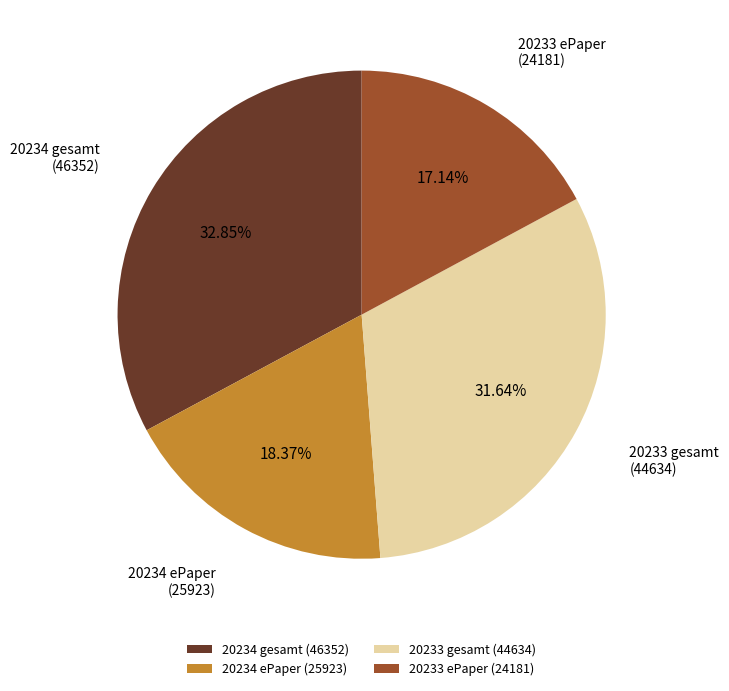

Is there a majority slice in this chart?

No